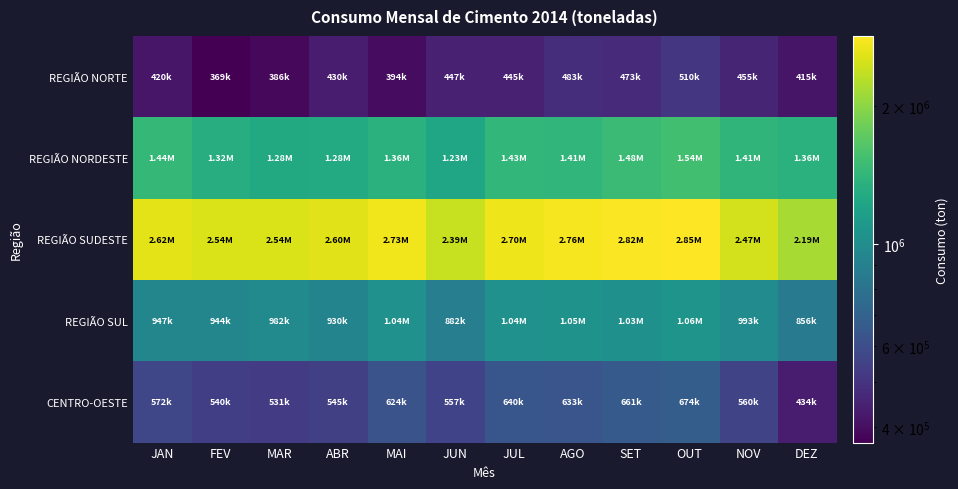

What is the minimum value shown in the chart?

369443